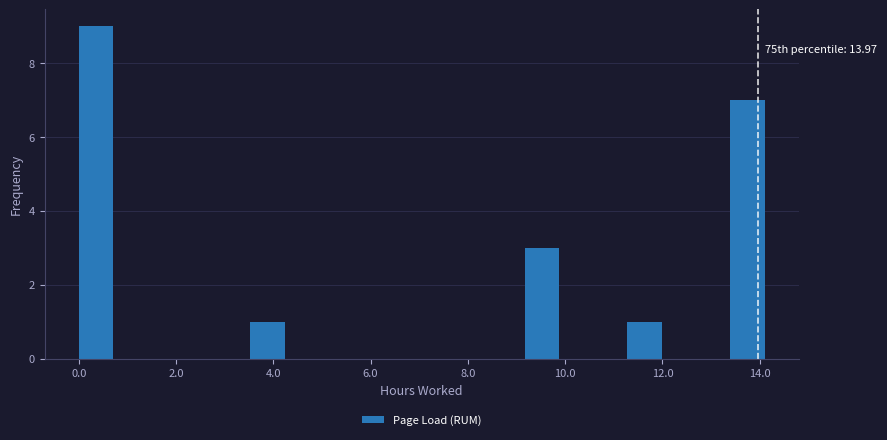

Around what value on the x-axis is the tallest bar? Give the approximate position of its centre, as read against the axis.

0.4